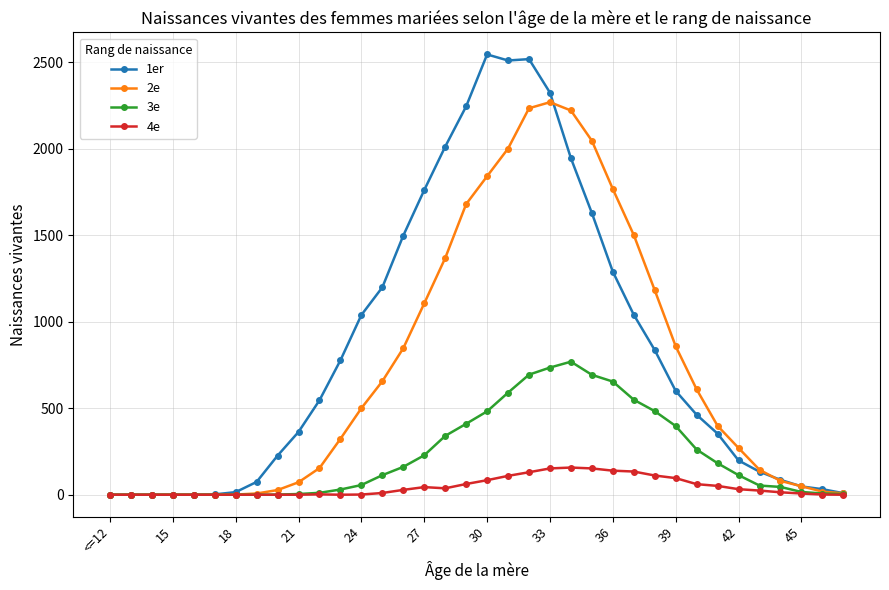

List the series in order of their peak value, lowest first.

4e, 3e, 2e, 1er